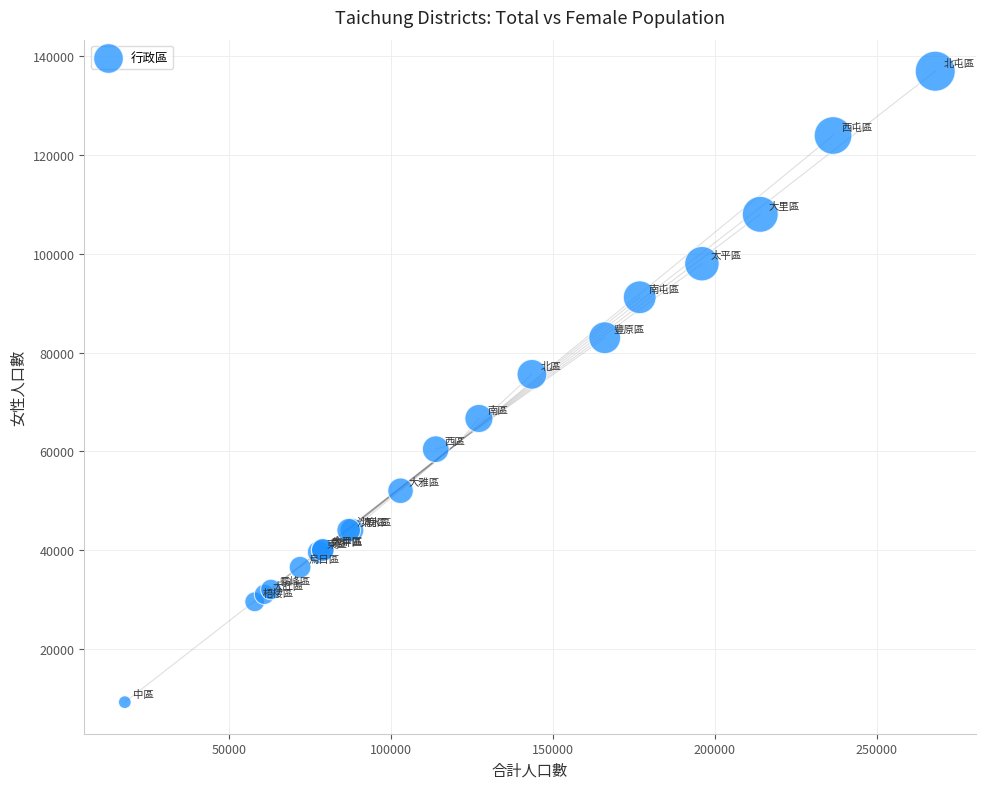

What Y value in the scatter plot is closest to 73080?

75585